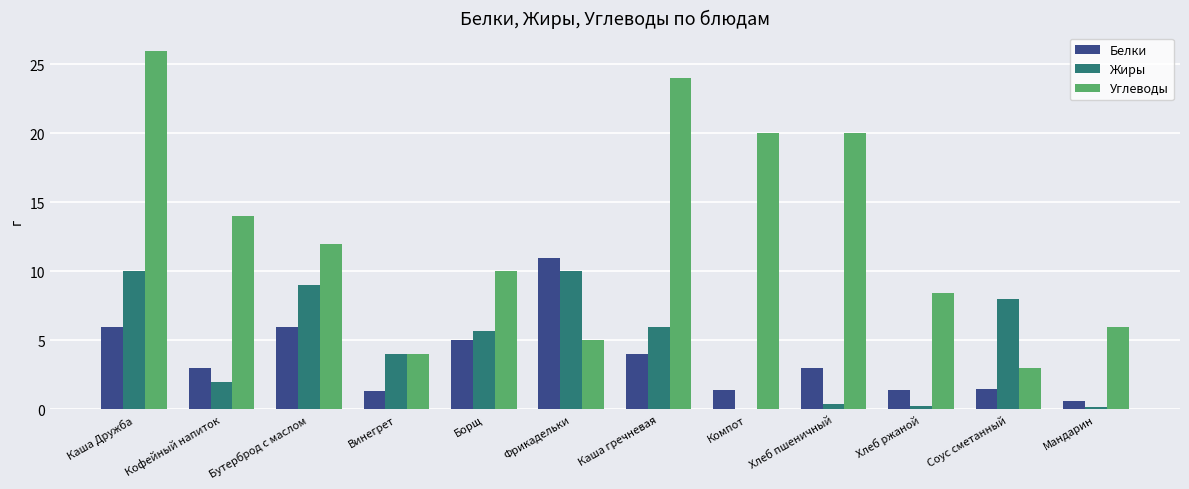

The value of Белки at Хлеб пшеничный is 1.0. True or false?

False